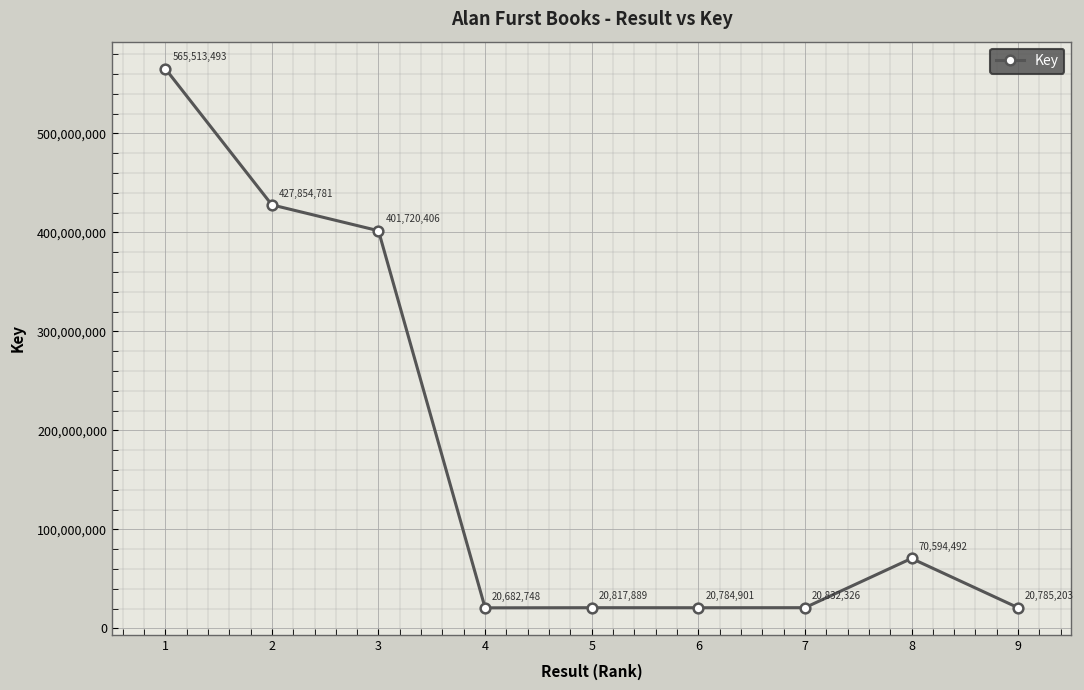

Count the number of categories in the chart.

9